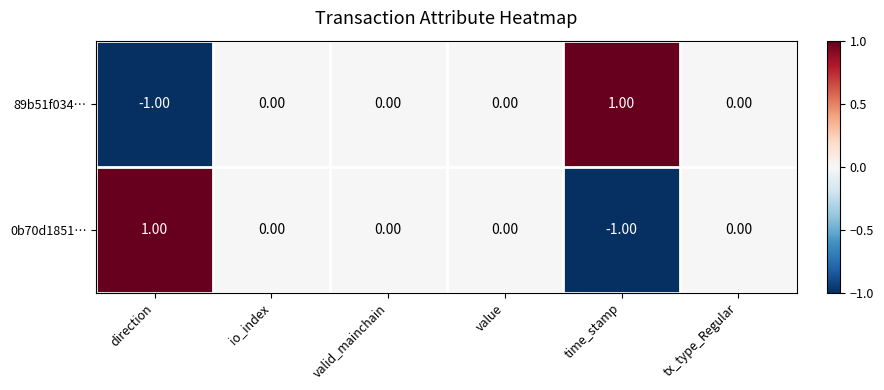

At which label does 0b70d1851… reach its peak?

direction